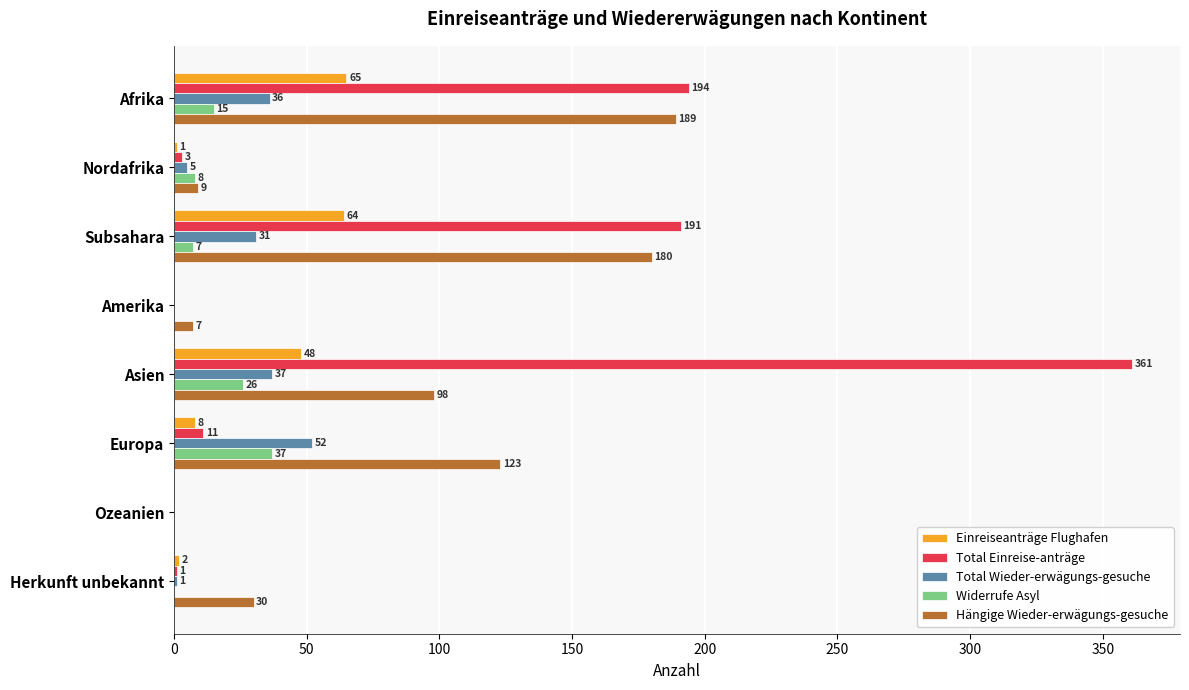

Which series has the largest total across all categories?

Total Einreise-anträge